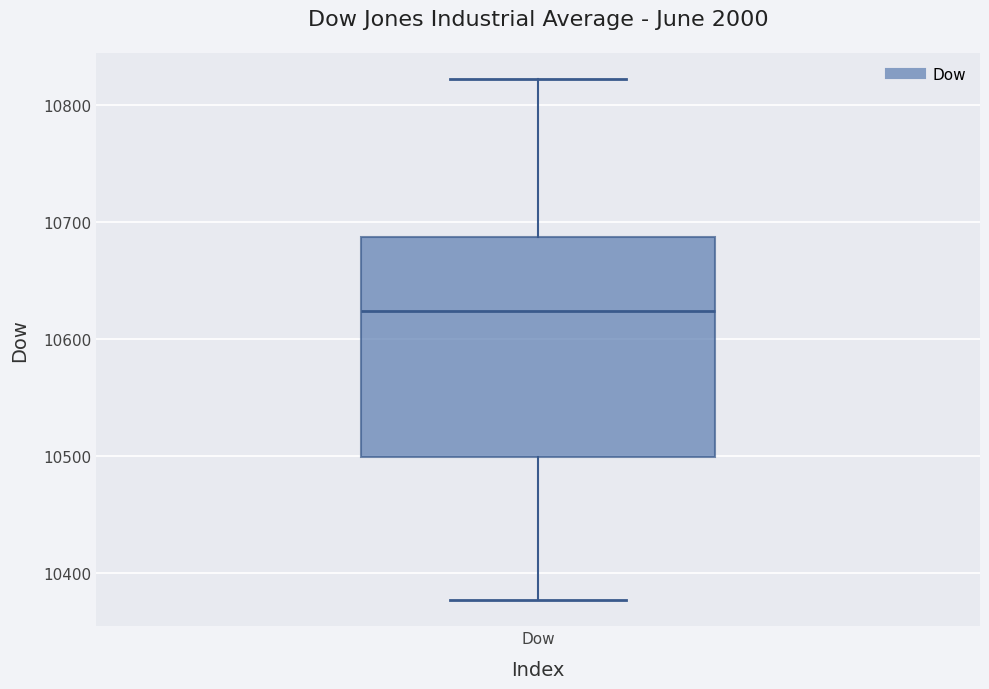

Transcribe this box plot: give where the median line is, the range the box spans, and where the two whiskers end, as read against the y-axis. The values are not printed on the chart, so give them approximately, as read against the axis.

median 10620, box 10500 to 10690, whiskers 10380 to 10820